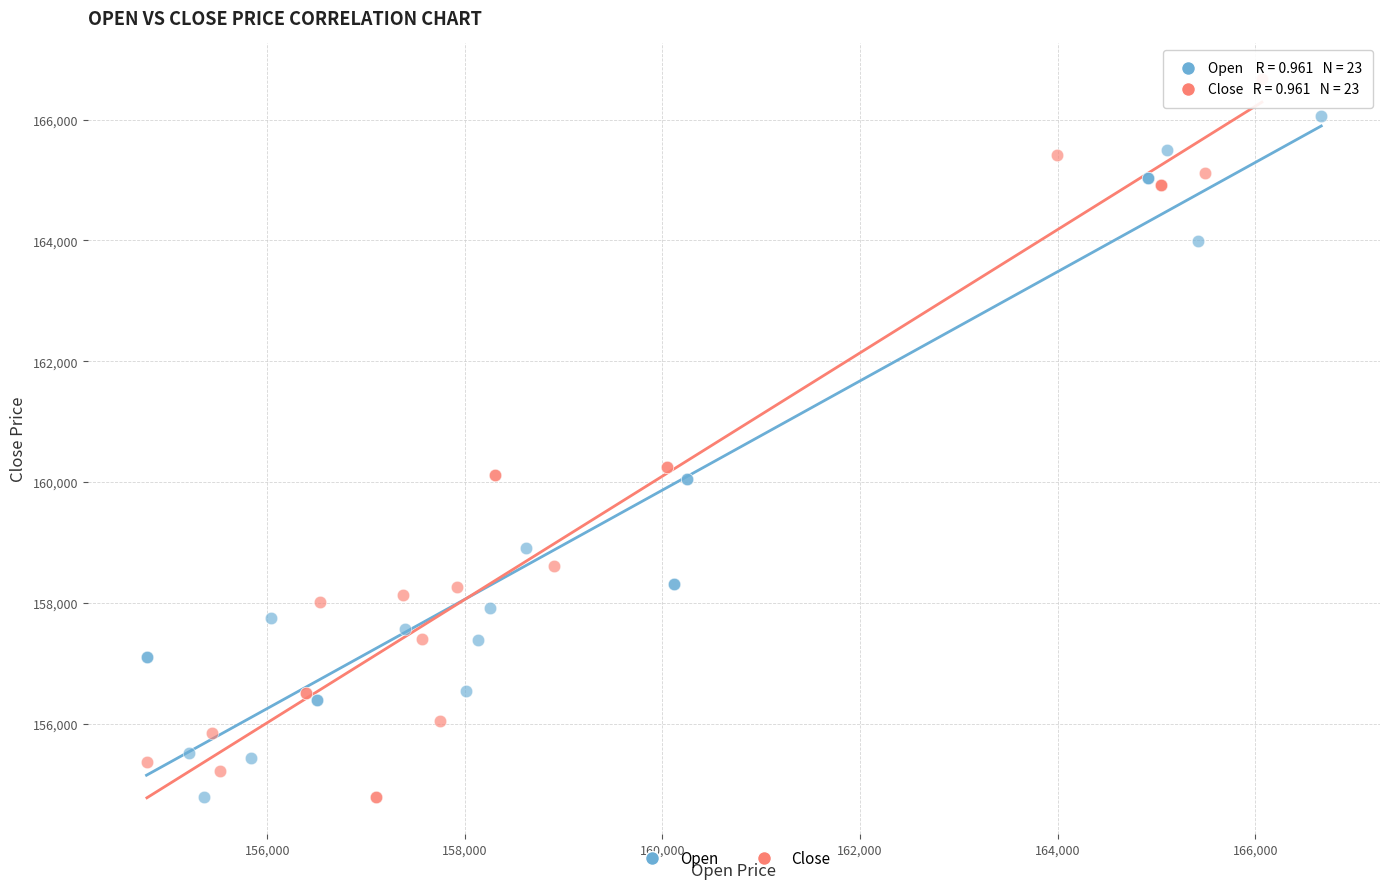

Which series has the largest Y range (max minus min)?

Close